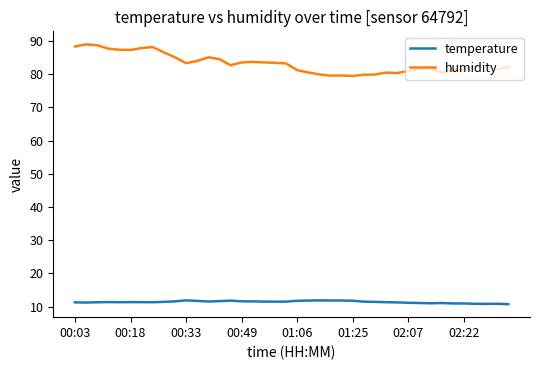

Which series has the widest spread of values?

humidity